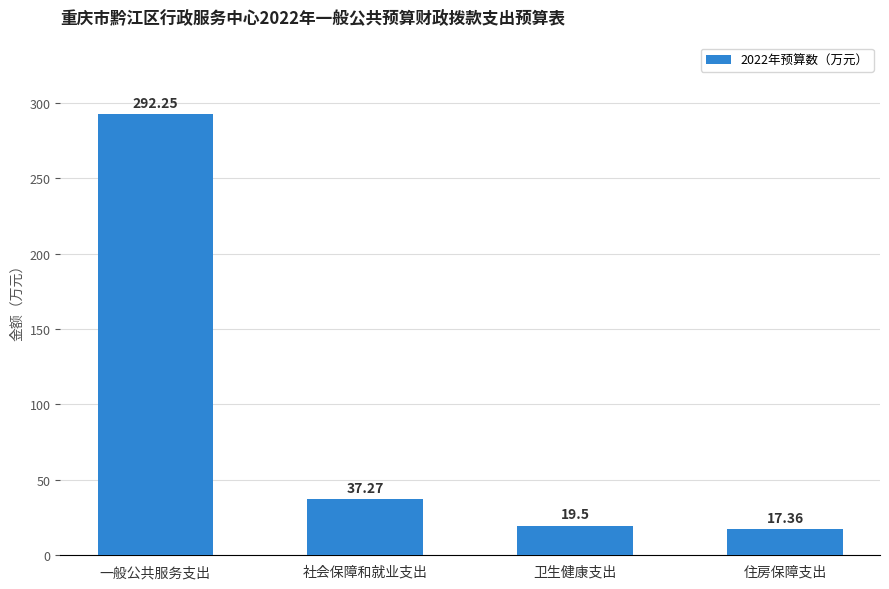

Rank the categories by value from highest to lowest.

一般公共服务支出, 社会保障和就业支出, 卫生健康支出, 住房保障支出